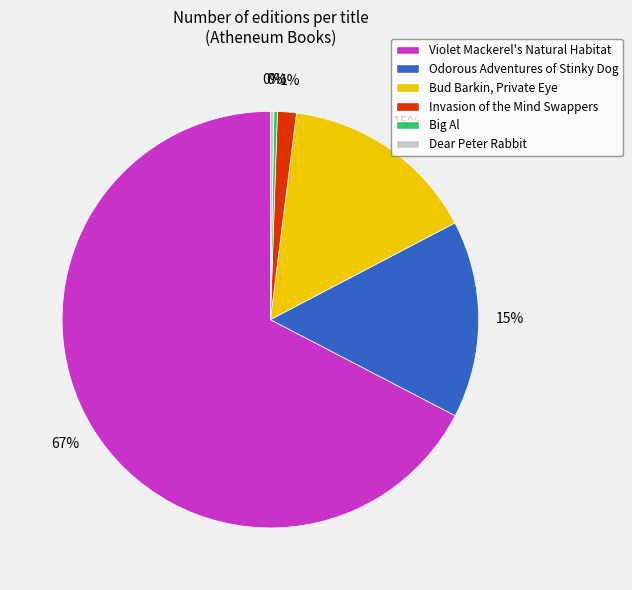

To the nearest percent, what is the difference between the Invasion of the Mind Swappers and Bud Barkin, Private Eye slice percentages?

14%